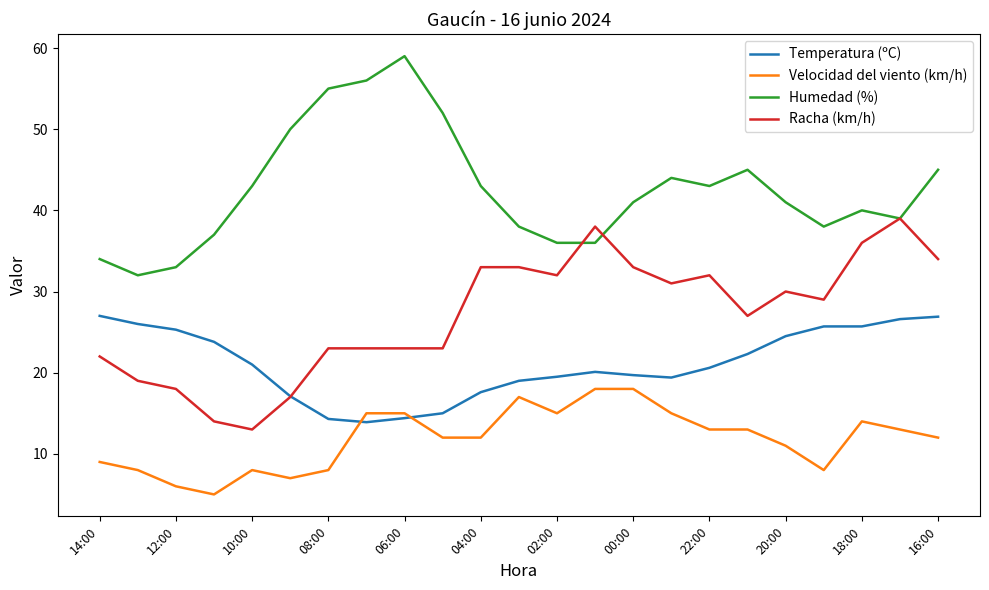

True or false: Velocidad del viento (km/h) and Humedad (%) cross at least once.

False